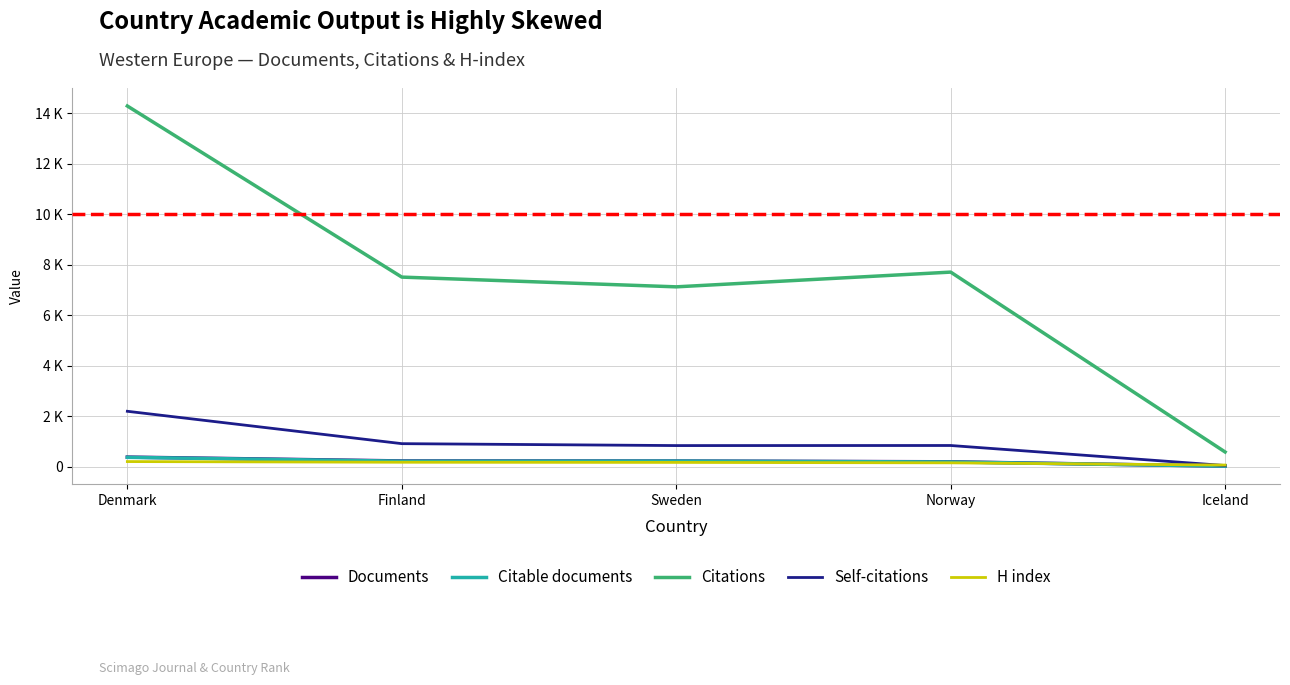

Rank the categories by Documents value from lowest to highest.

Iceland, Norway, Sweden, Finland, Denmark